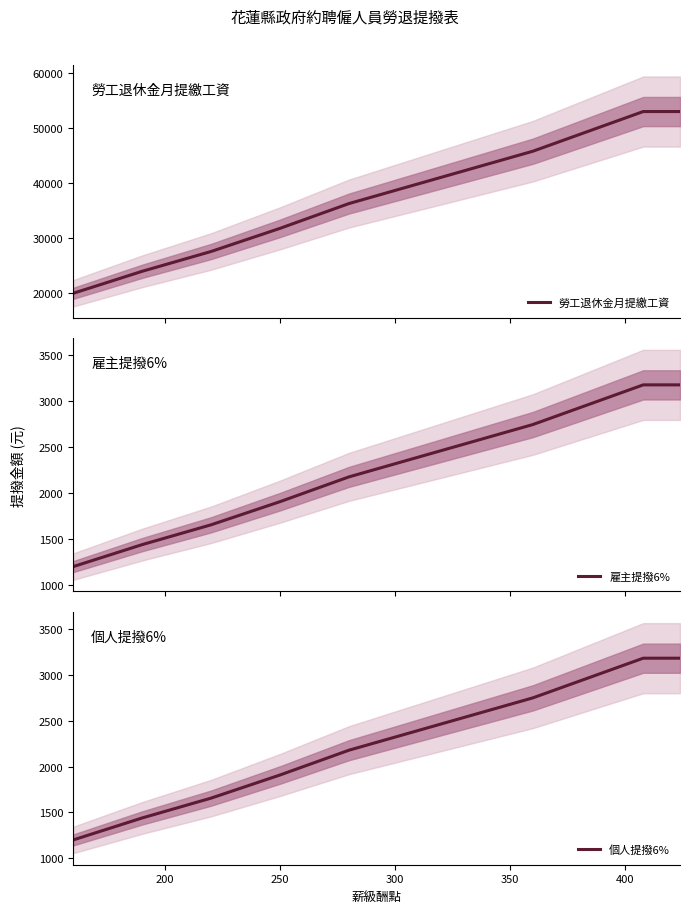

What is the lowest value of the 勞工退休金月提繳工資 series?

20008